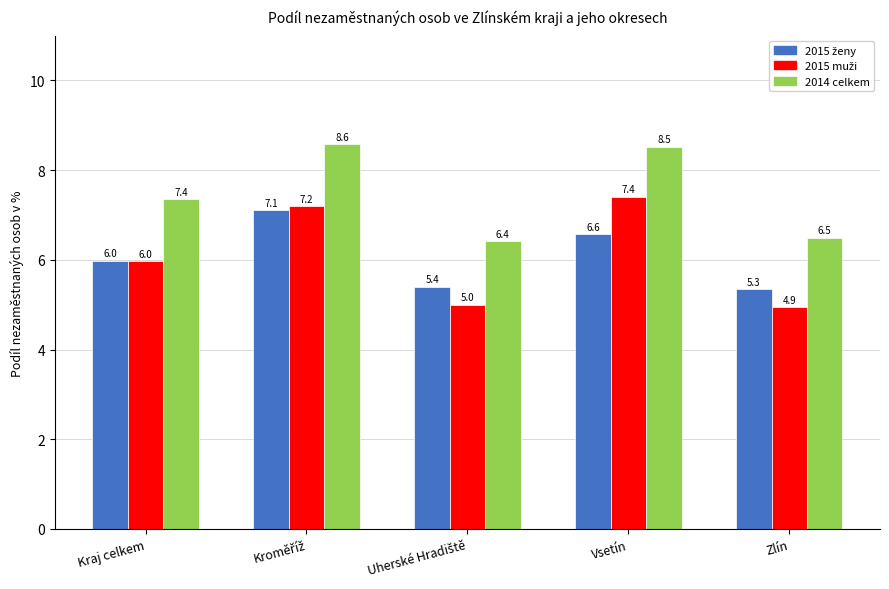

What is the spread (max minus min) of values at Zlín?

1.6